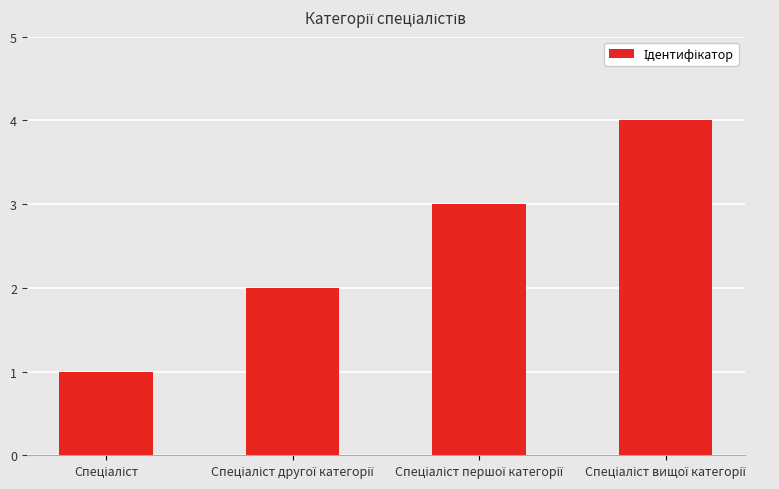

What is the maximum value shown in the chart?

4